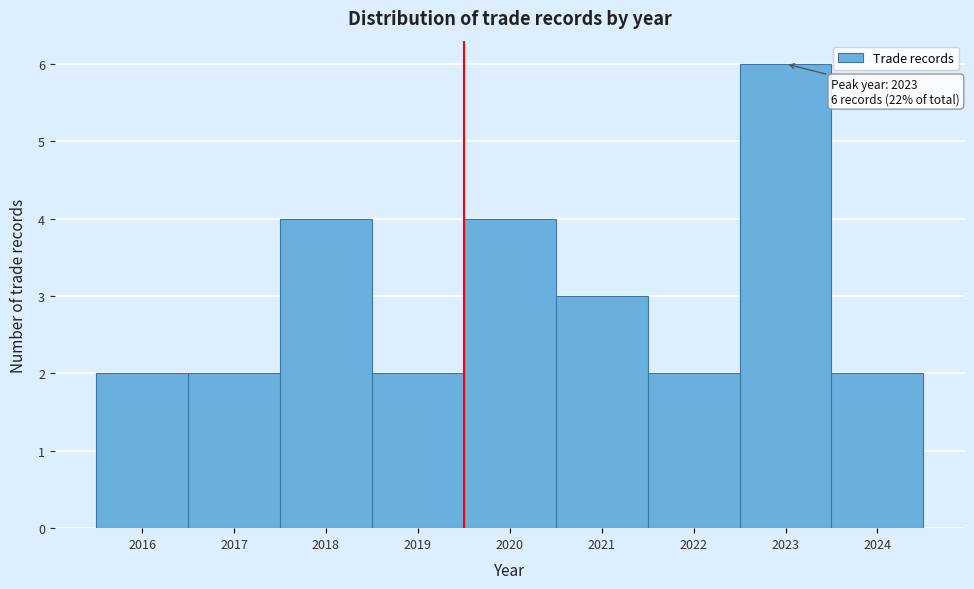

Over which range of the x-axis is the bar tallest?

2022.5 to 2023.5